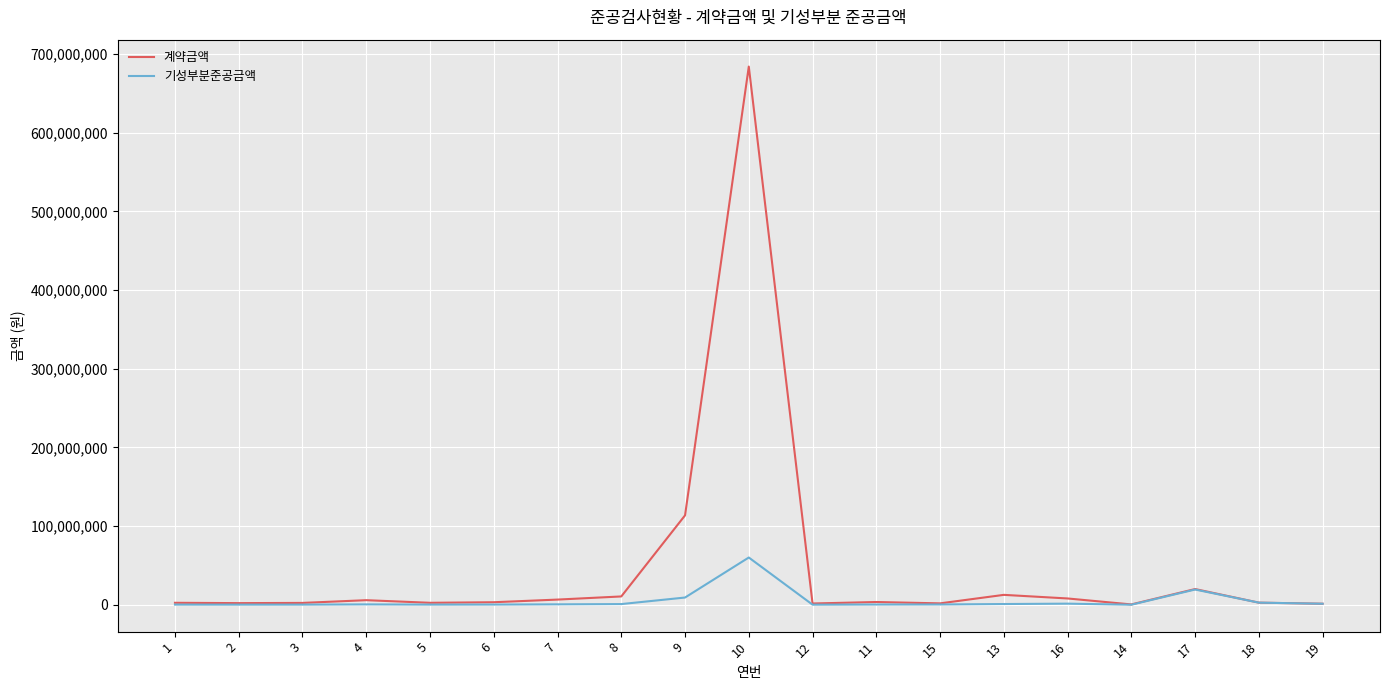

Which series has the largest range (max minus min)?

계약금액